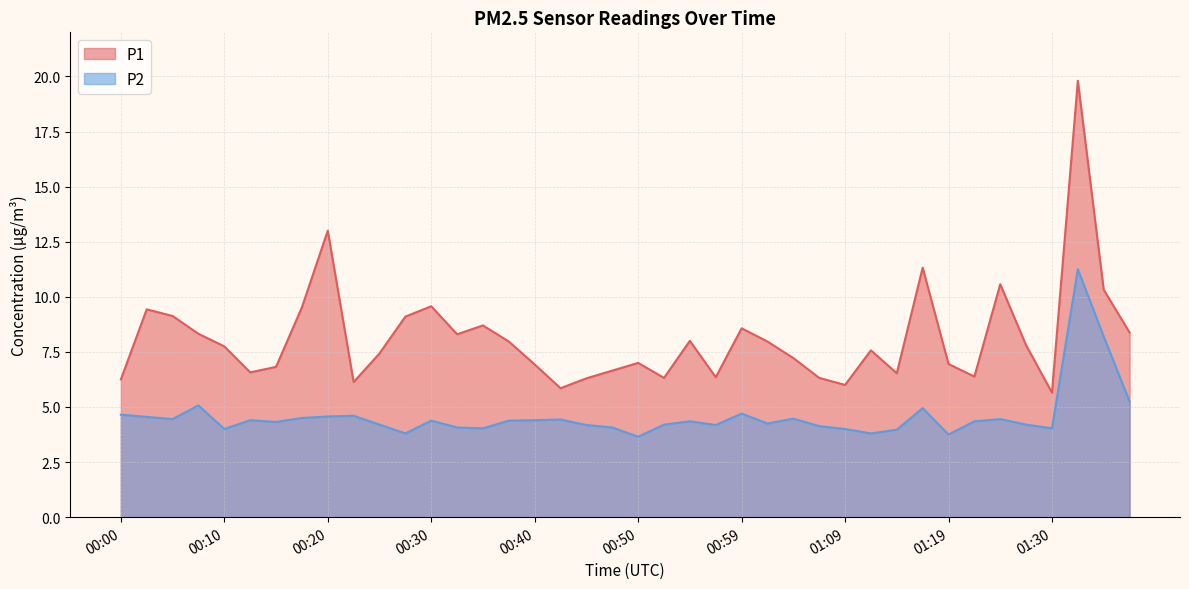

What is the average value of the P1 series?

8.1